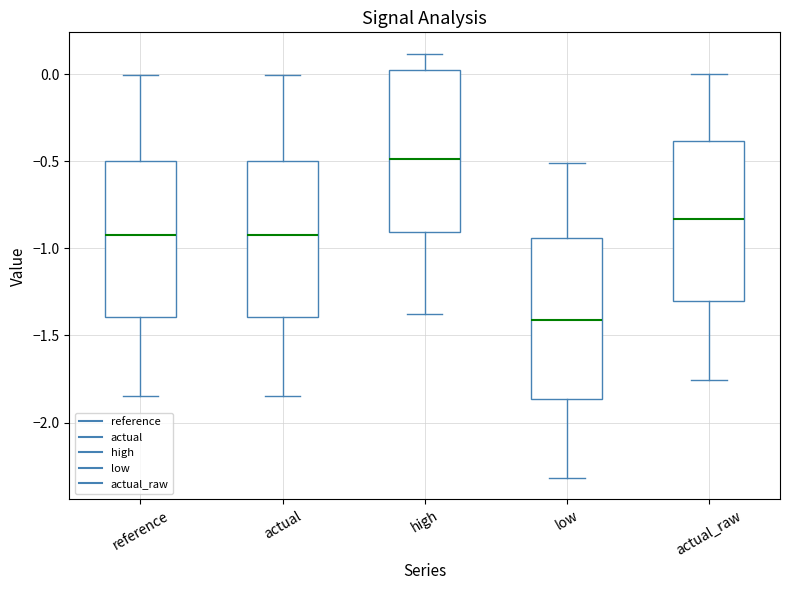

Which box has the lowest median line?

low